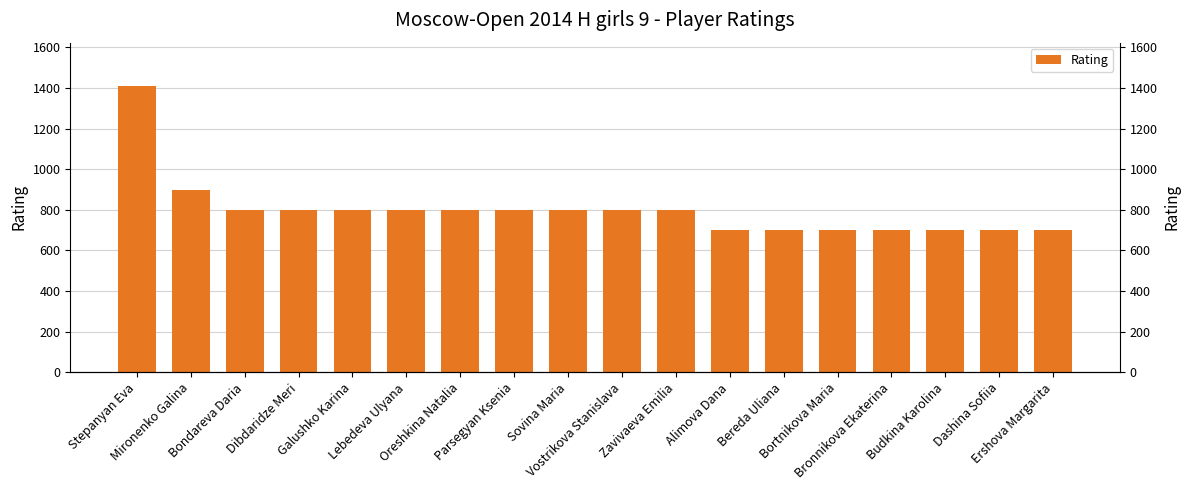

Does the chart contain any negative values?

No